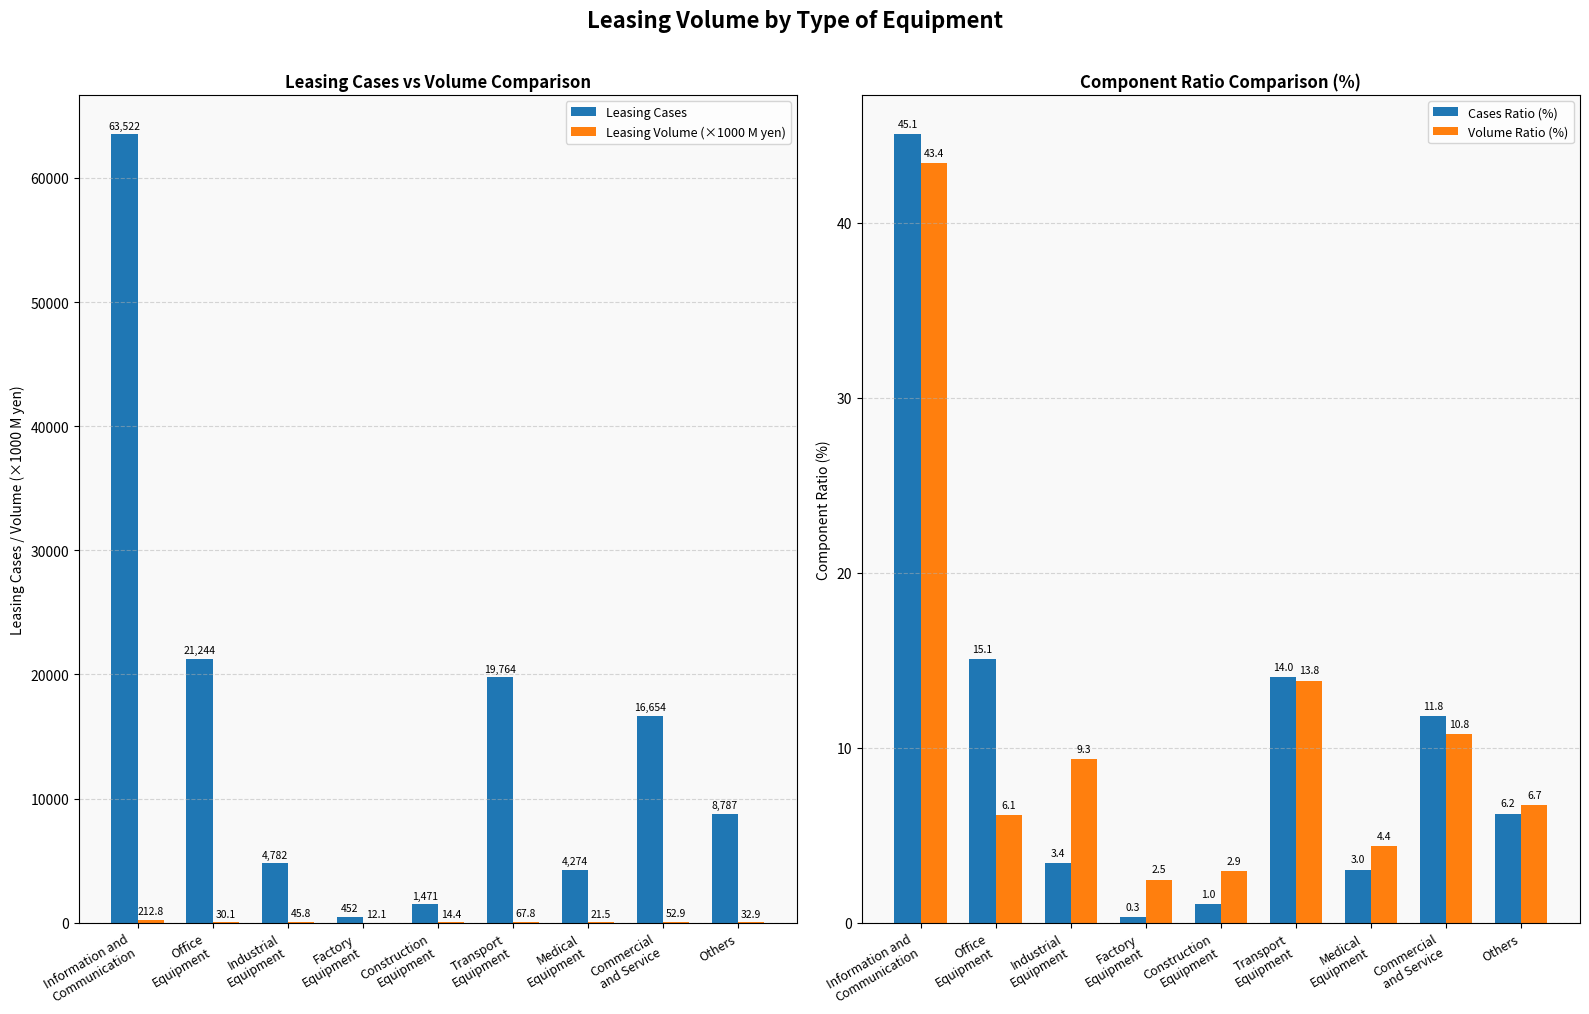

Reading right to left, list all the values displayed in this chart.

Leasing Cases: 8787.0	16654.0	4274.0	19764.0	1471.0	452.0	4782.0	21244.0	63522.0
Leasing Volume (×1000 M yen): 32.9	52.9	21.5	67.8	14.4	12.1	45.8	30.1	212.8
Cases Ratio (%): 6.2	11.8	3.0	14.0	1.0	0.3	3.4	15.1	45.1
Volume Ratio (%): 6.7	10.8	4.4	13.8	2.9	2.5	9.3	6.1	43.4